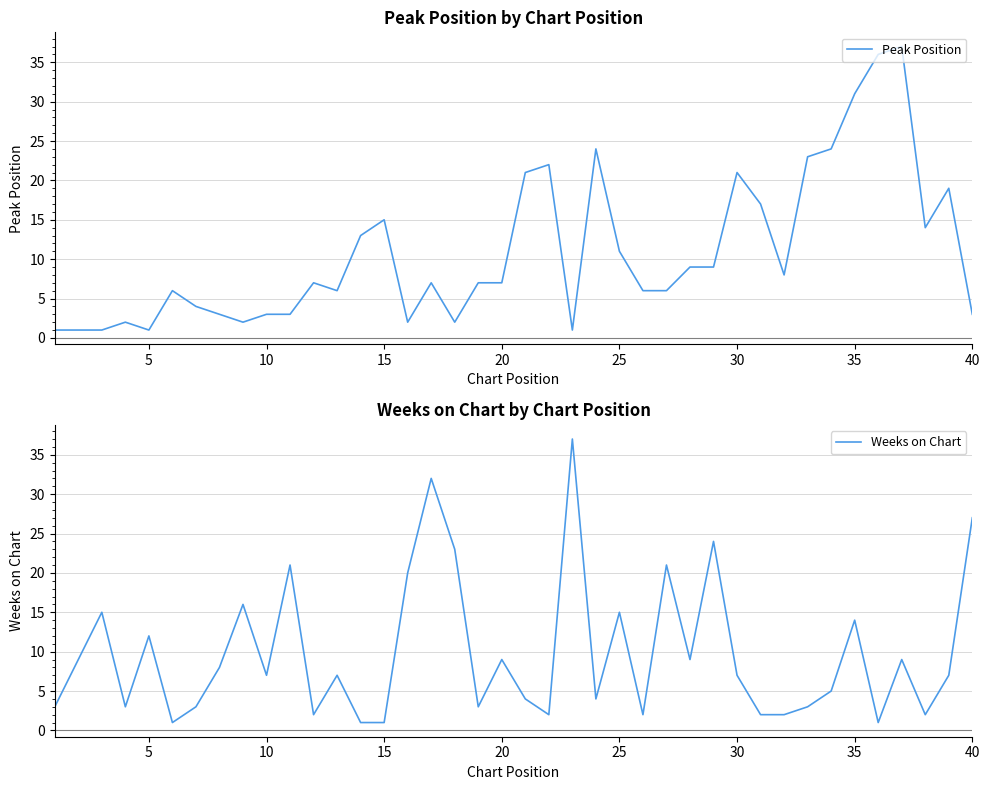

Which series has the largest range (max minus min)?

Peak Position